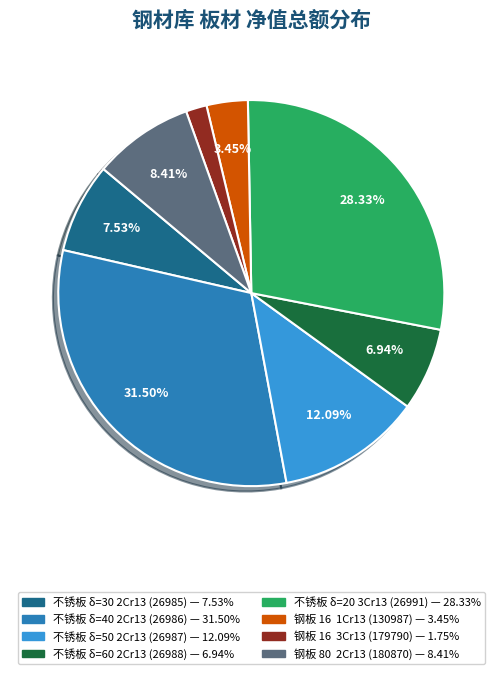

Count the number of slices in the pie.

8